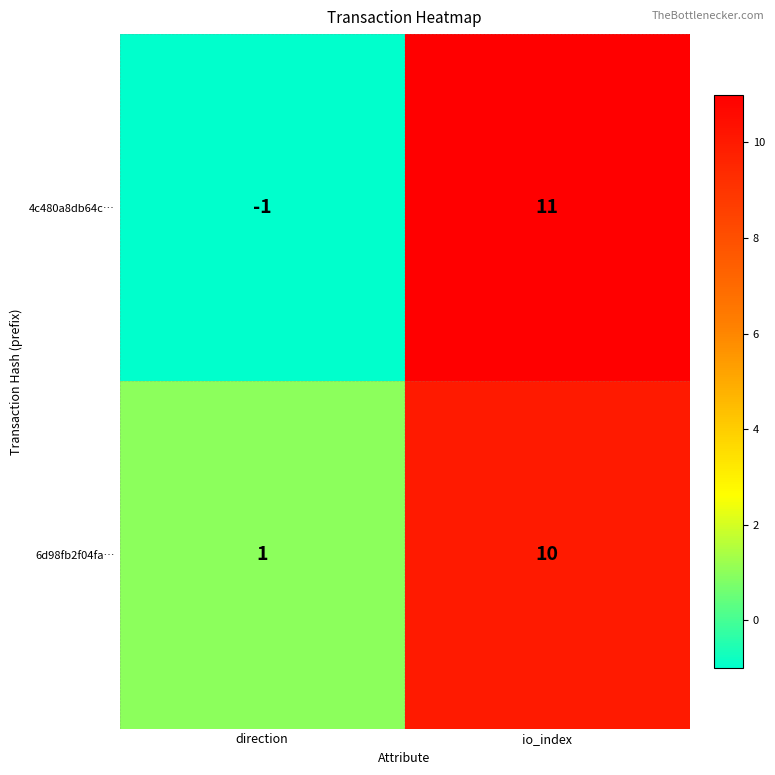

What is the total value across all series at io_index?

21